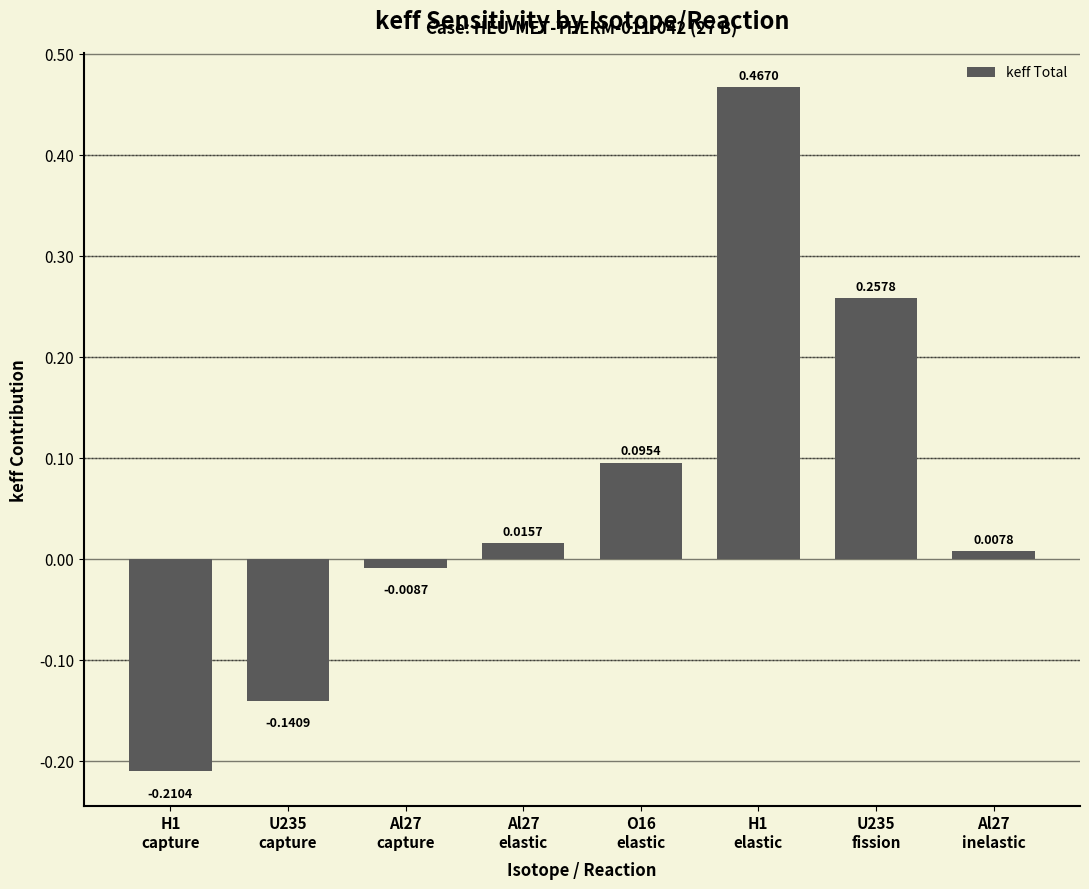

What is the change in value from U235
capture to O16
elastic?

+0.2